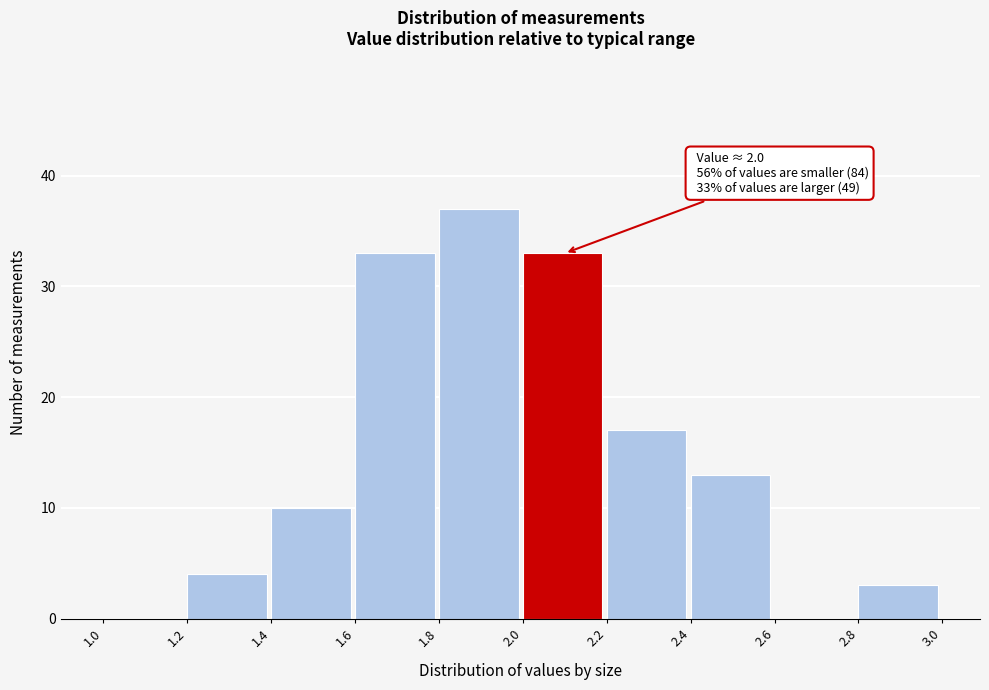

Which range on the x-axis has the tallest bar?

1.8 to 2.0